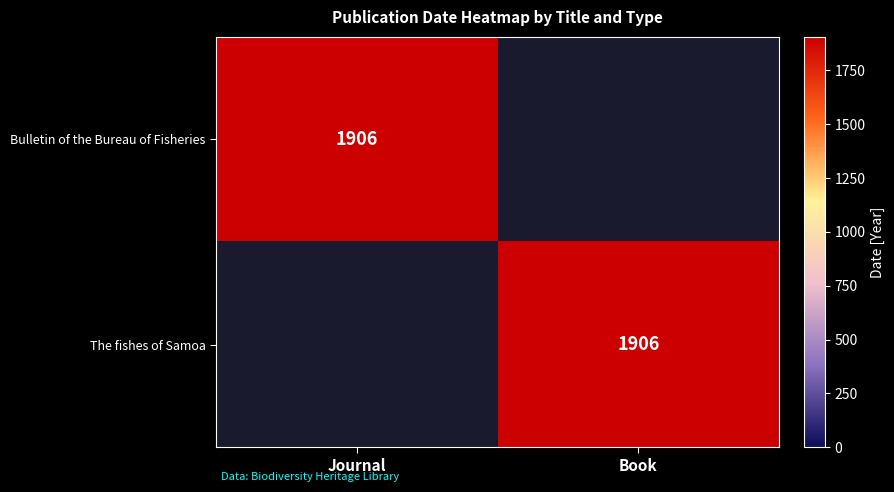

What is the total value across all series at Book?

1906